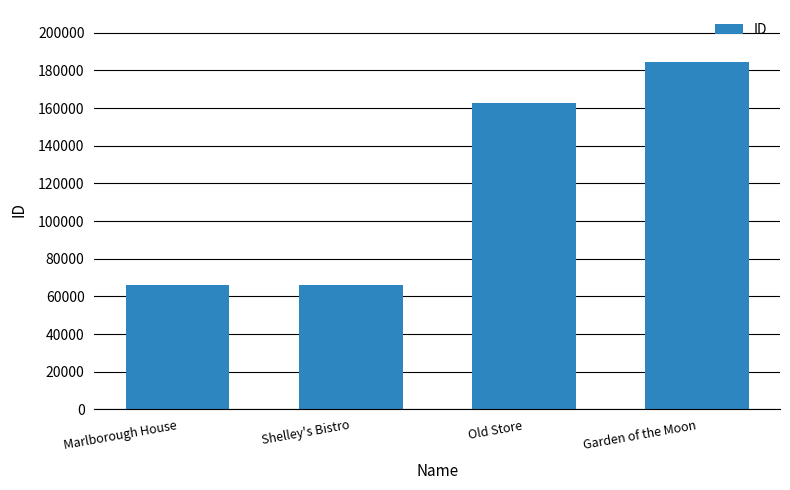

The value at Old Store is 255433. True or false?

False